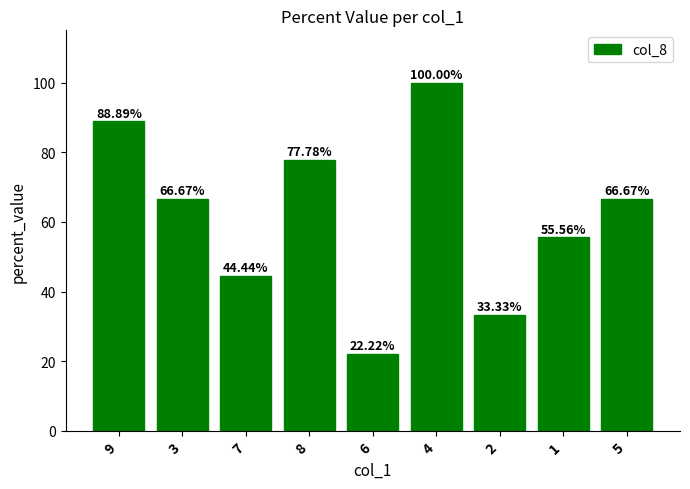

What is the sum of all values?

555.6